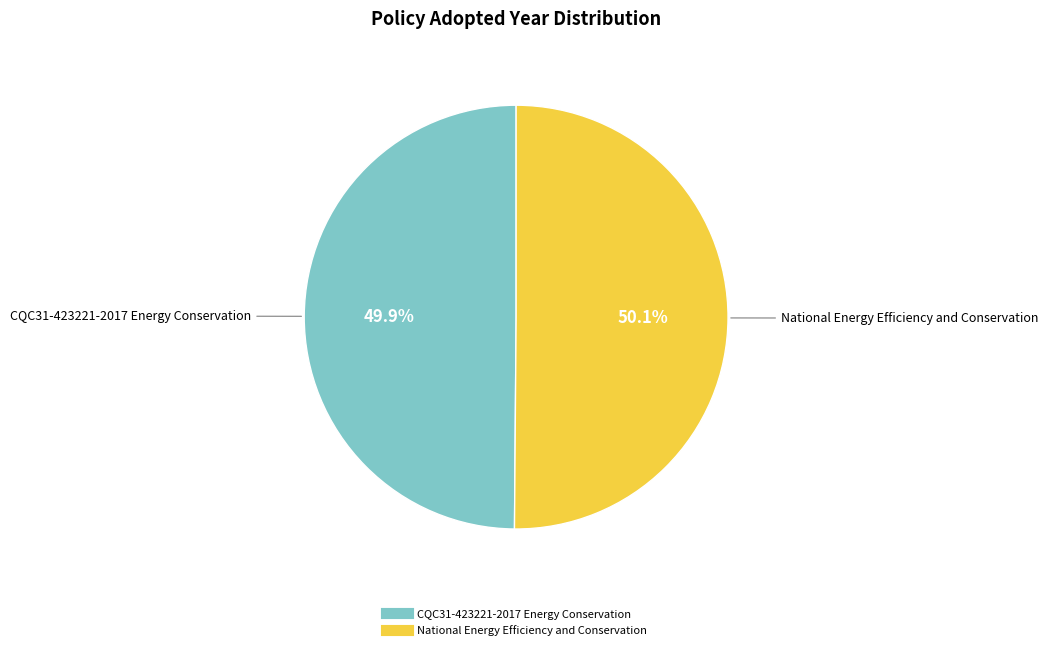

What percentage is the National Energy Efficiency and Conservation slice, to the nearest percent?

50%